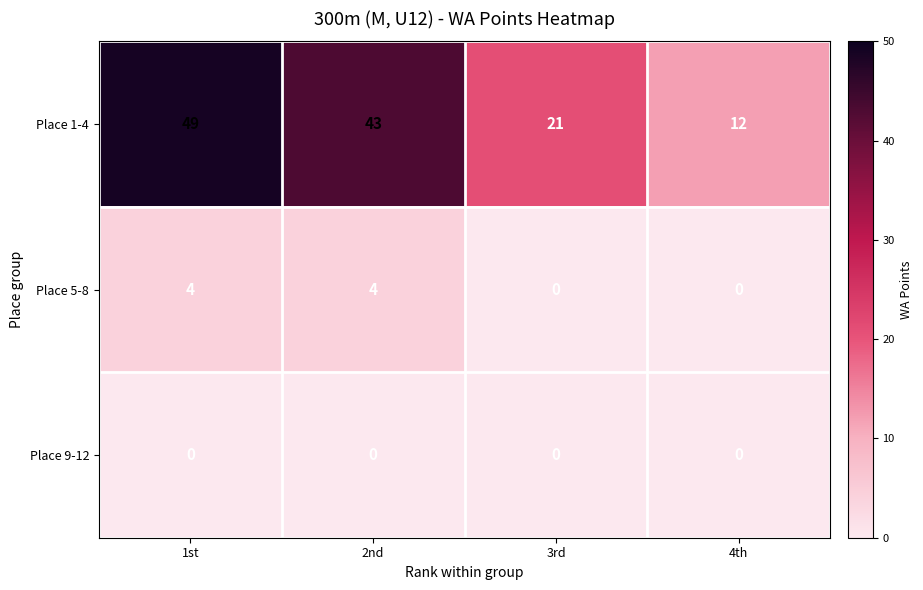

Which series changed the most between 1st and 3rd?

Place 1-4